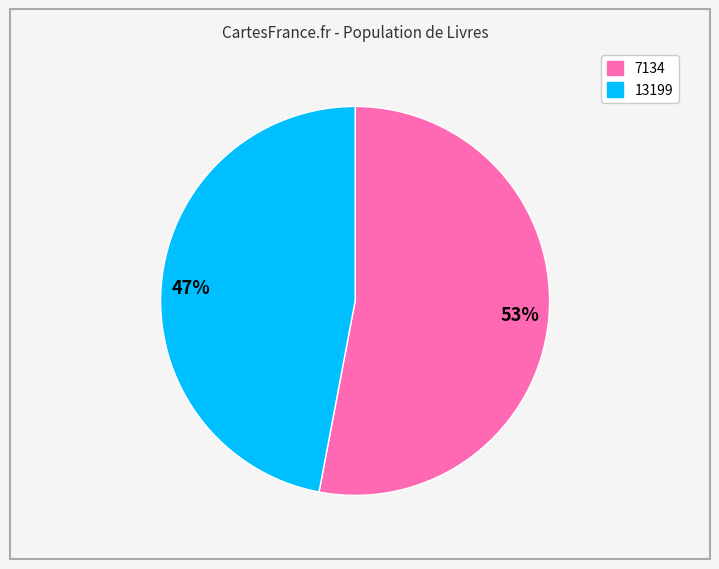

True or false: 53% accounts for 53% of the total.

True